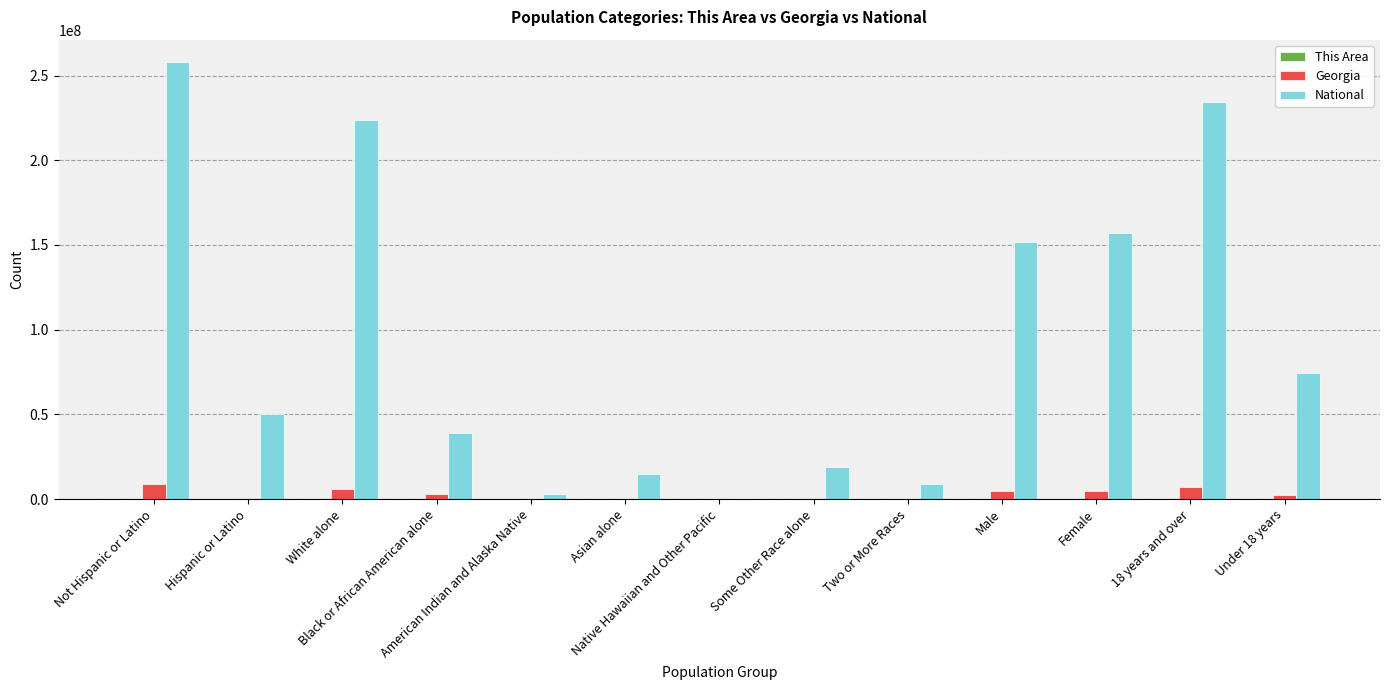

What is the sum of all Georgia values?

38750612